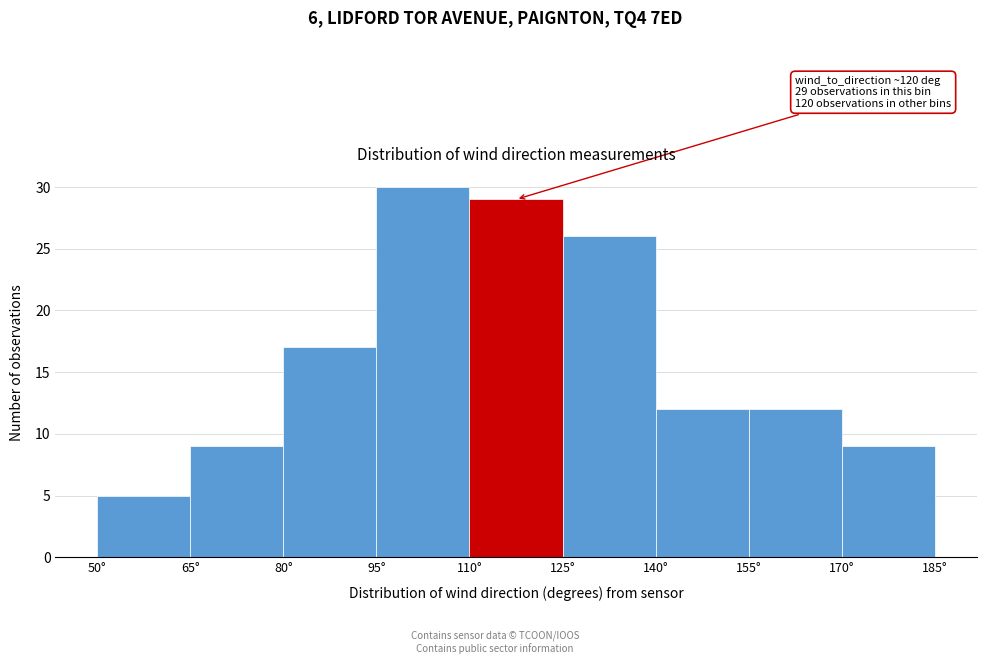

Over which range of the x-axis is the bar tallest?

95 to 110